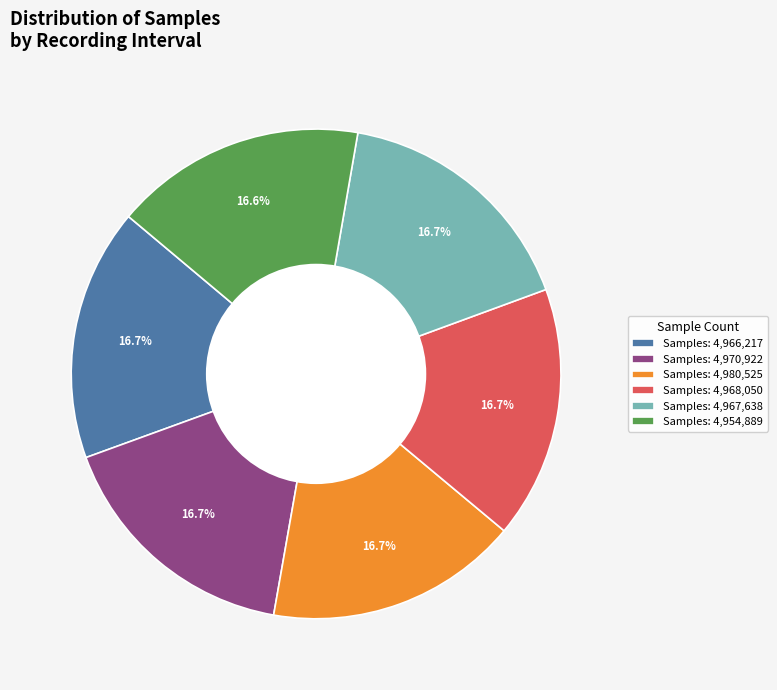

Approximately how many times larger is the value at Samples: 4,954,889 compared to Samples: 4,968,050?

1.0